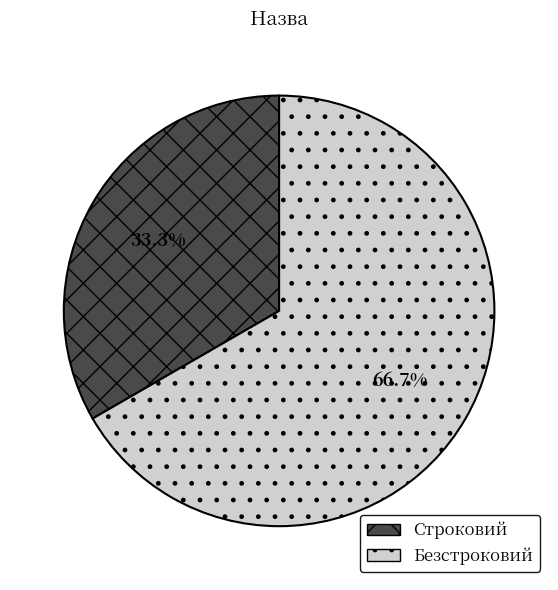

Which has a higher value, Безстроковий or Строковий?

Безстроковий